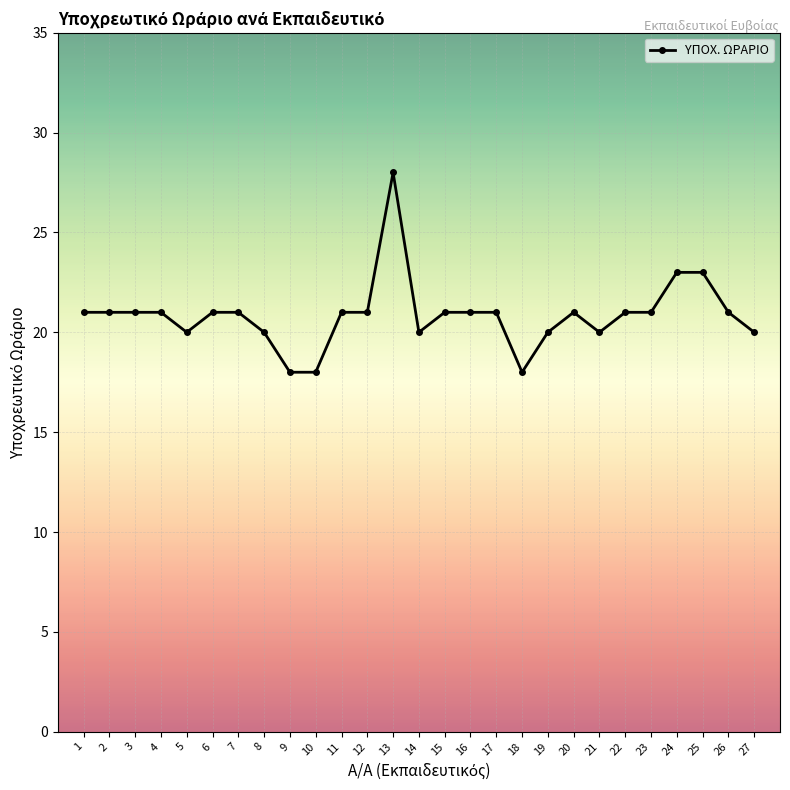

Which category has the highest value across all series?

13